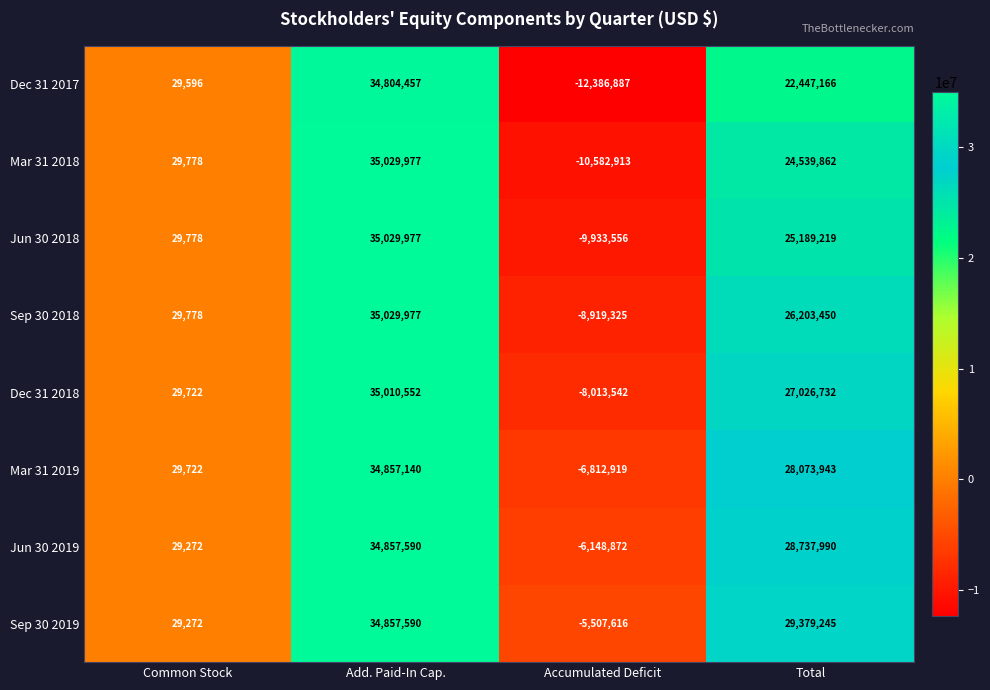

What is the difference between the Jun 30 2018 values at Add. Paid-In Cap. and Accumulated Deficit?

44963533